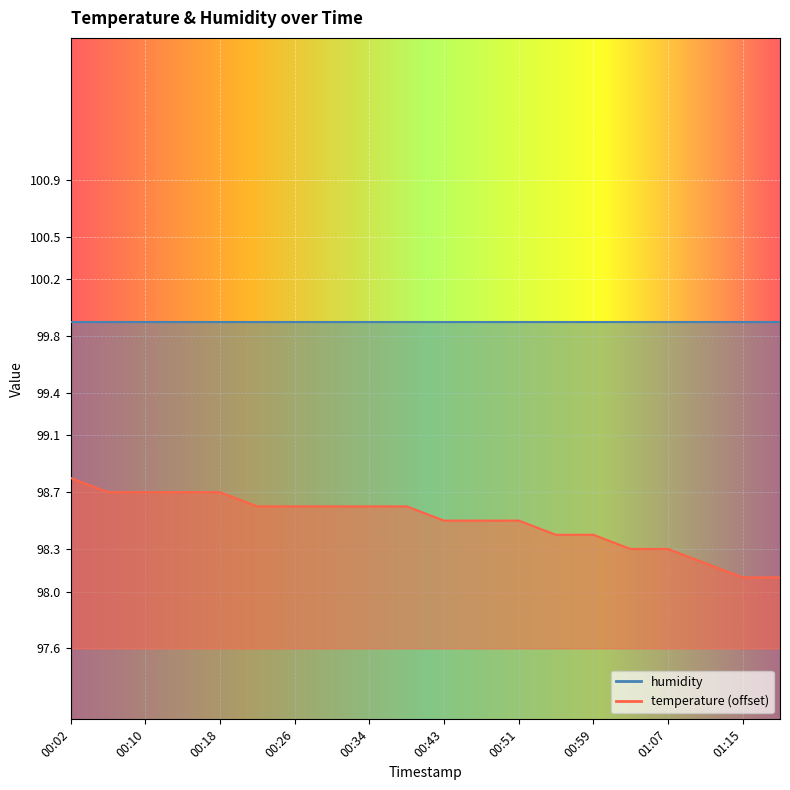

What is the change in value from 00:34 to 00:43?

-0.1